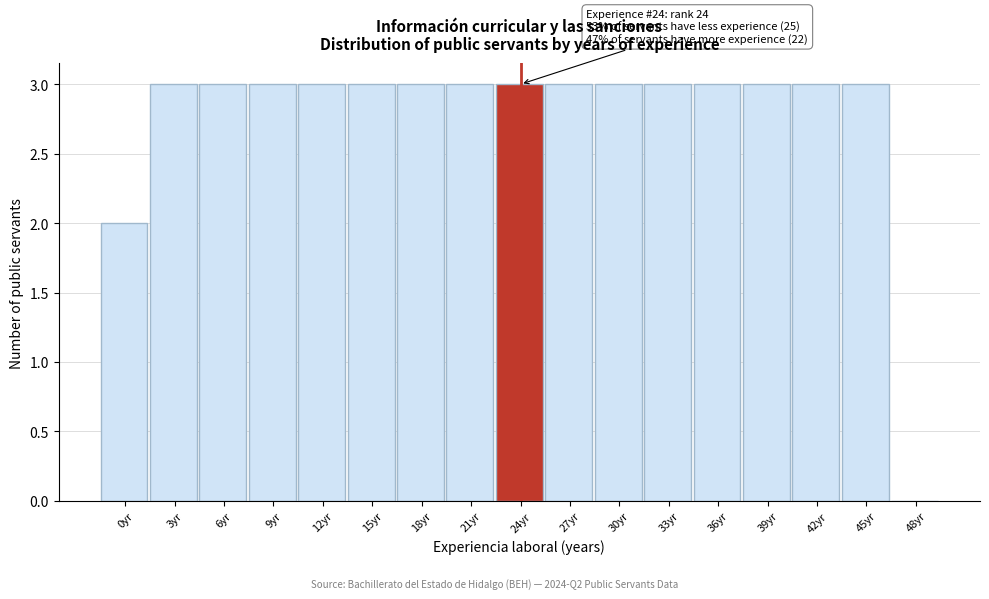

Reading left to right, transcribe all the data shown in this chart.

0yr=2	3yr=3	6yr=3	9yr=3	12yr=3	15yr=3	18yr=3	21yr=3	24yr=3	27yr=3	30yr=3	33yr=3	36yr=3	39yr=3	42yr=3	45yr=3	48yr=0